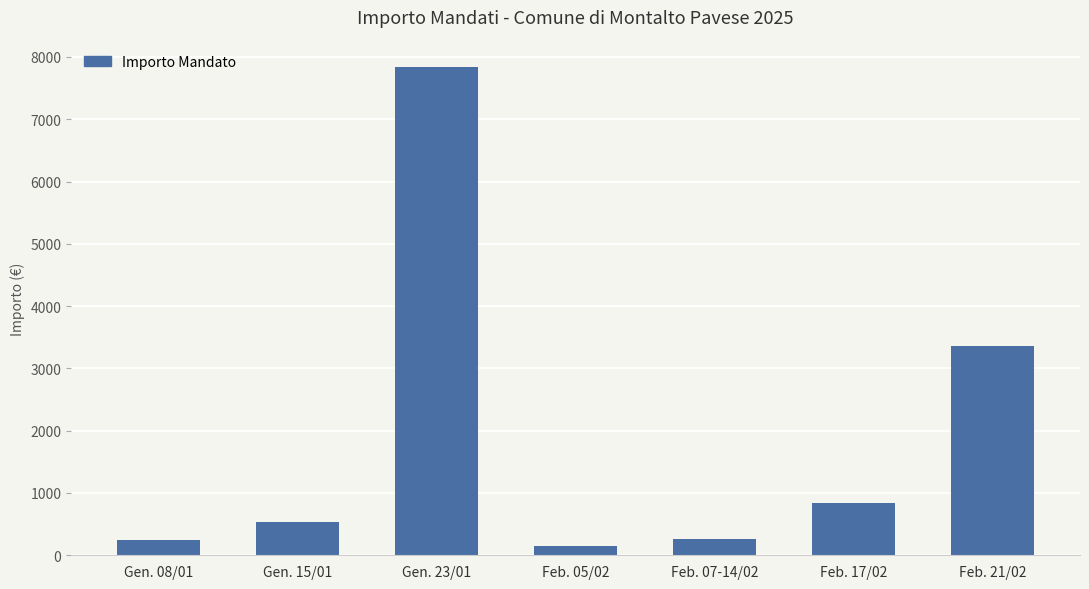

How many values are below 541?

3